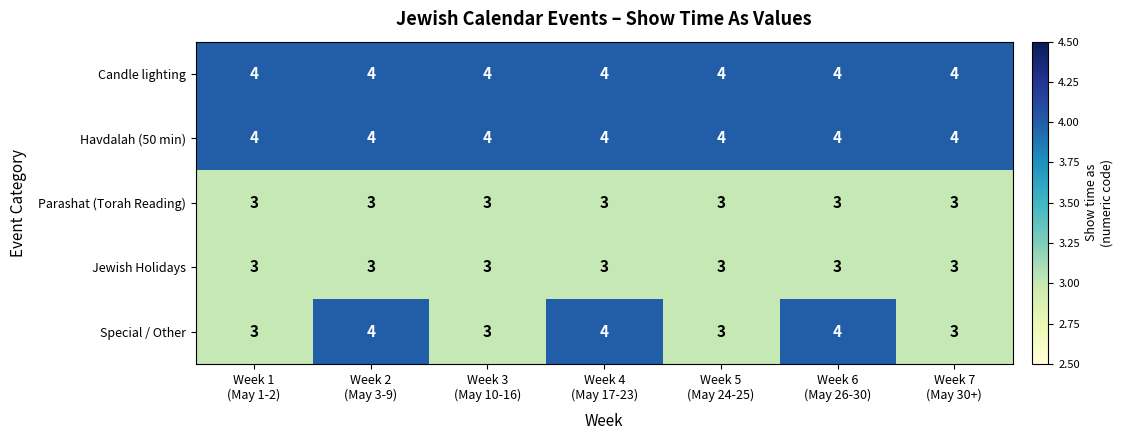

What is the minimum value shown in the chart?

3